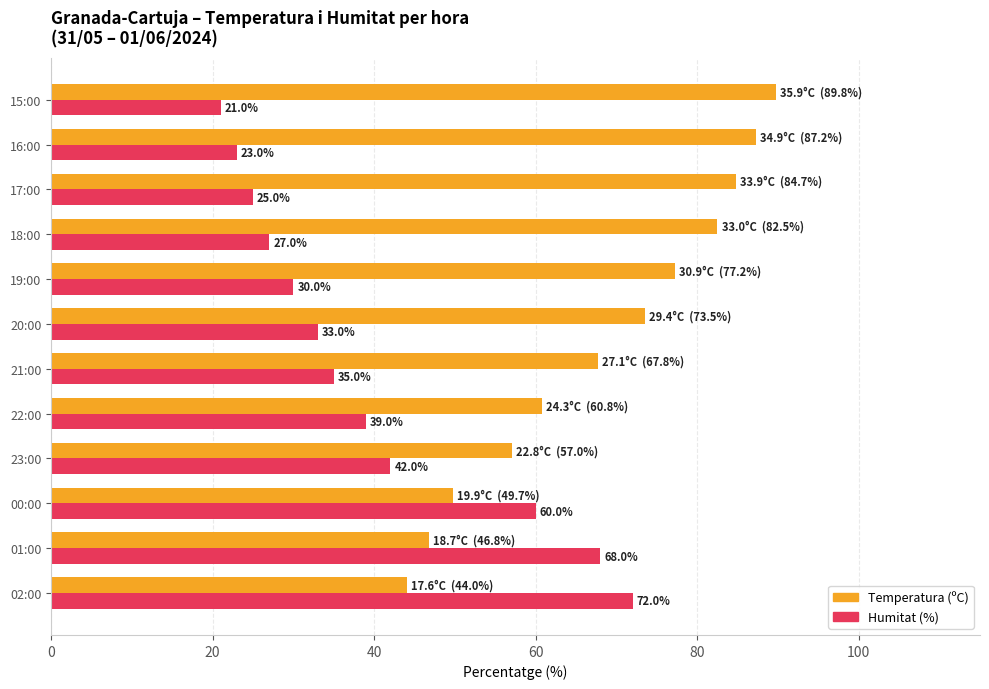

Count the number of categories in the chart.

12